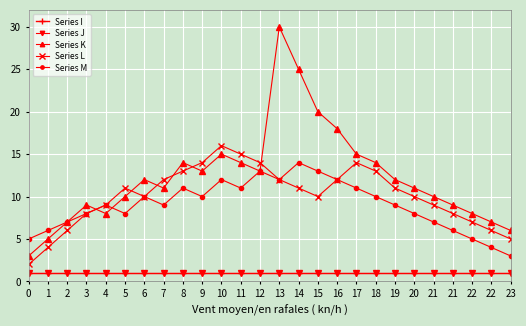

How many lines are shown in the chart?

5